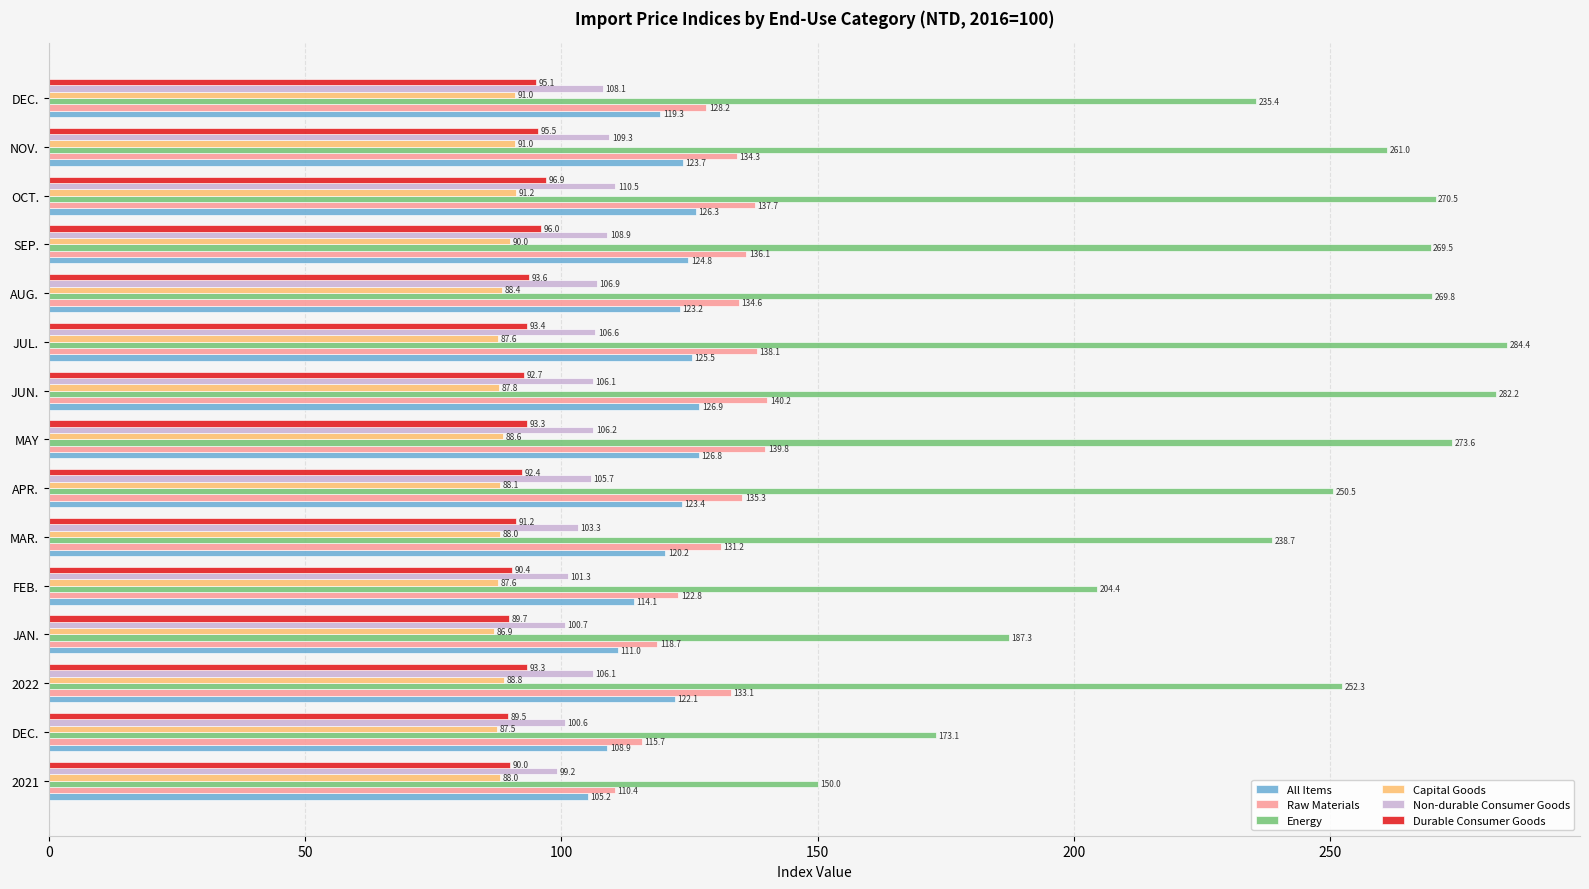

Reading left to right, transcribe all the data shown in this chart.

All Items: 105.2	108.9	122.1	111.0	114.1	120.2	123.4	126.8	126.9	125.5	123.2	124.8	126.3	123.7	119.3
Raw Materials: 110.4	115.7	133.1	118.7	122.8	131.2	135.3	139.8	140.2	138.1	134.6	136.1	137.7	134.3	128.2
Energy: 150.0	173.1	252.3	187.3	204.4	238.7	250.5	273.6	282.2	284.4	269.8	269.5	270.5	261.0	235.4
Capital Goods: 88.0	87.5	88.8	86.9	87.6	88.0	88.1	88.6	87.8	87.6	88.4	90.0	91.2	91.0	91.0
Non-durable Consumer Goods: 99.2	100.6	106.1	100.7	101.3	103.3	105.7	106.2	106.1	106.6	106.9	108.9	110.5	109.3	108.1
Durable Consumer Goods: 90.0	89.5	93.3	89.7	90.4	91.2	92.4	93.3	92.7	93.4	93.6	96.0	96.9	95.5	95.1